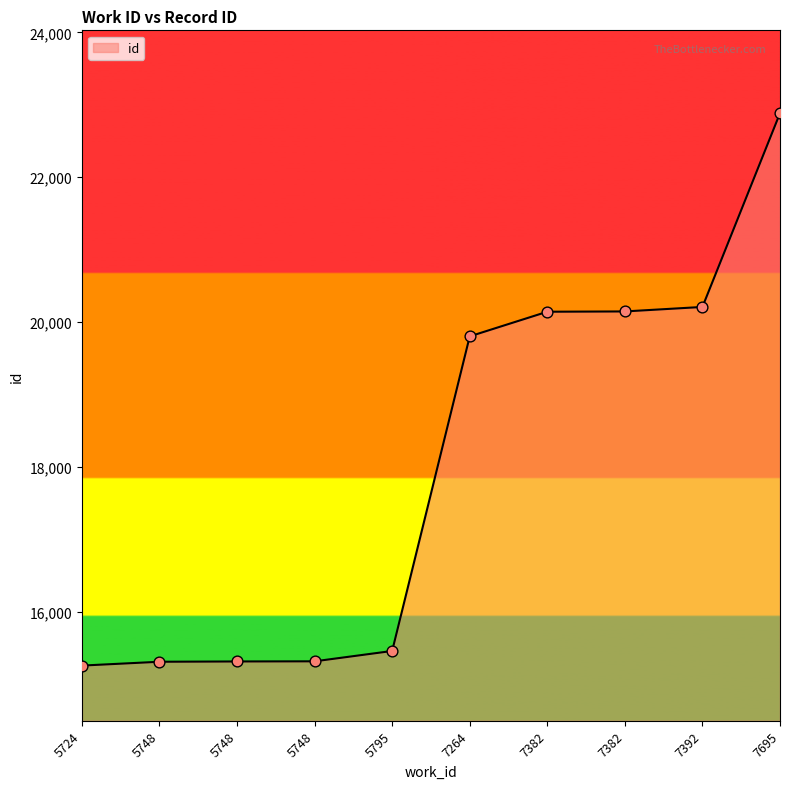

Which has a higher value, 5748 or 5748?

5748